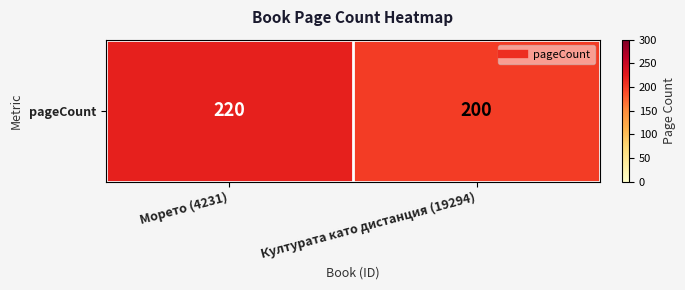

Which has a higher value, Морето (4231) or Културата като дистанция (19294)?

Морето (4231)